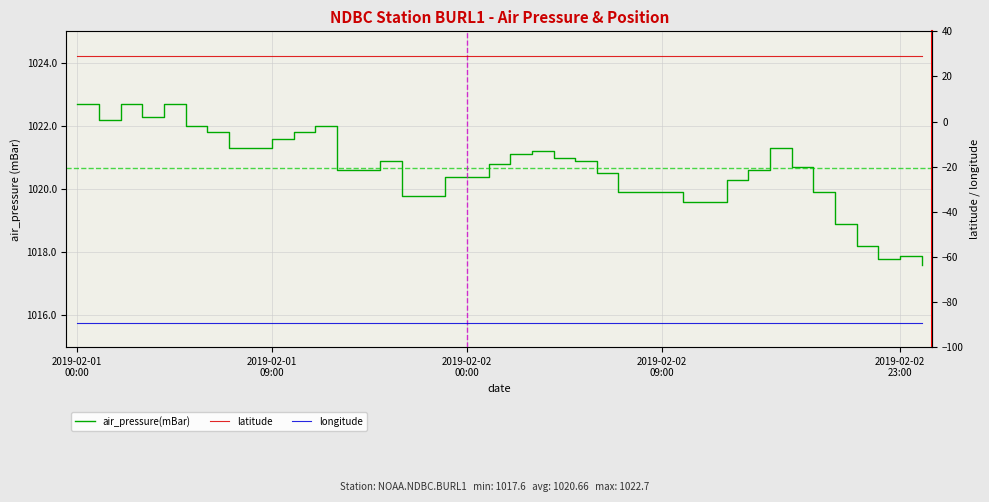

How many lines are shown in the chart?

3